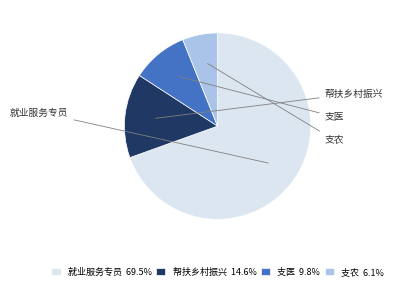

How many segments does this pie chart have?

4